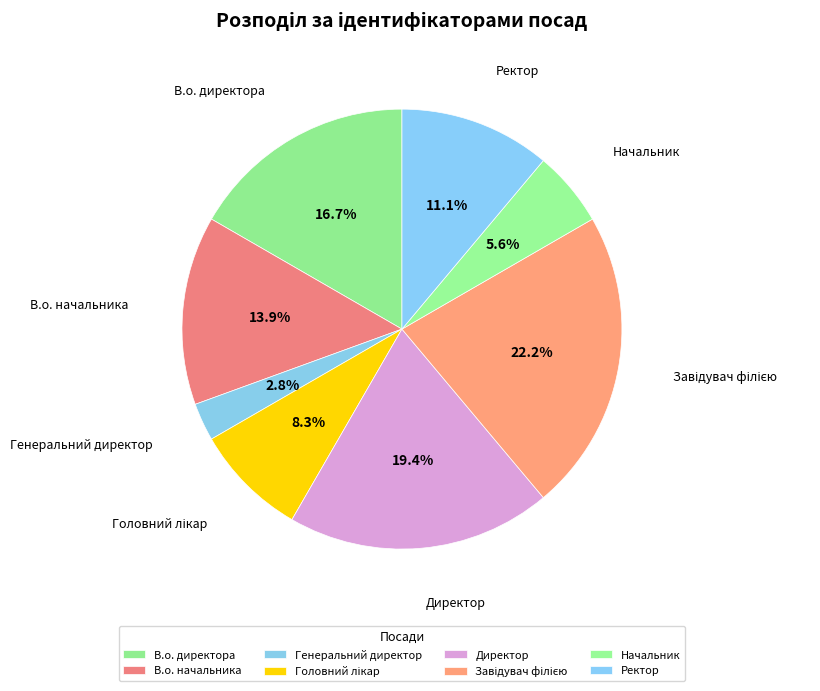

Count the number of slices in the pie.

8